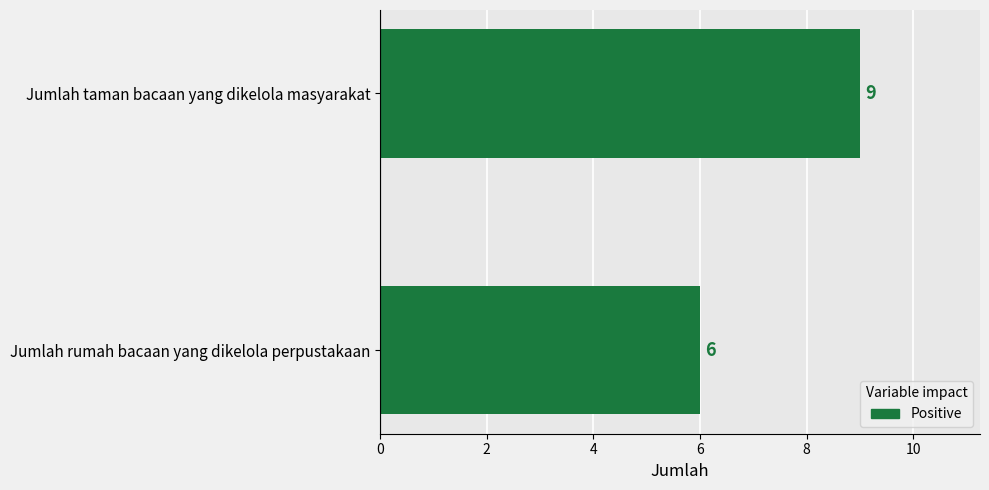

List the labels in order of value, smallest first.

Jumlah rumah bacaan yang dikelola perpustakaan, Jumlah taman bacaan yang dikelola masyarakat